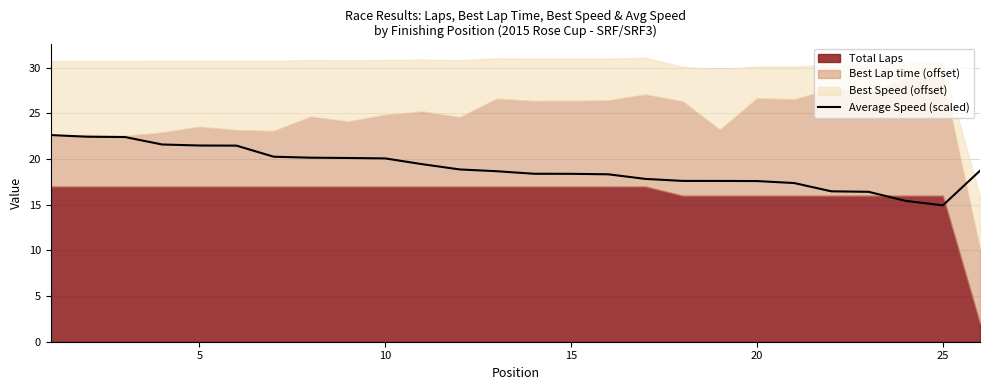

How many lines are shown in the chart?

1